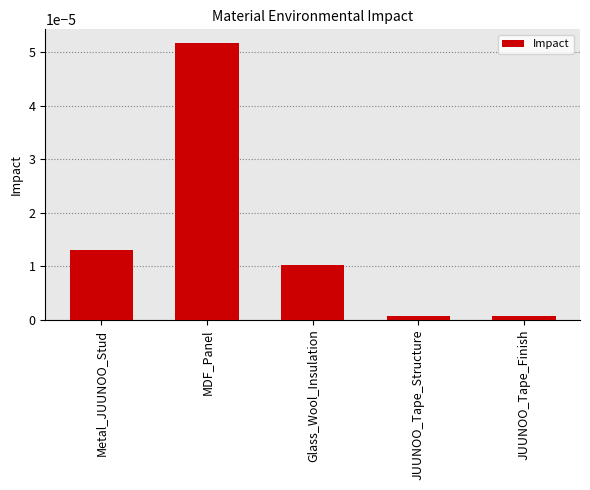

How many bars are there in total?

5